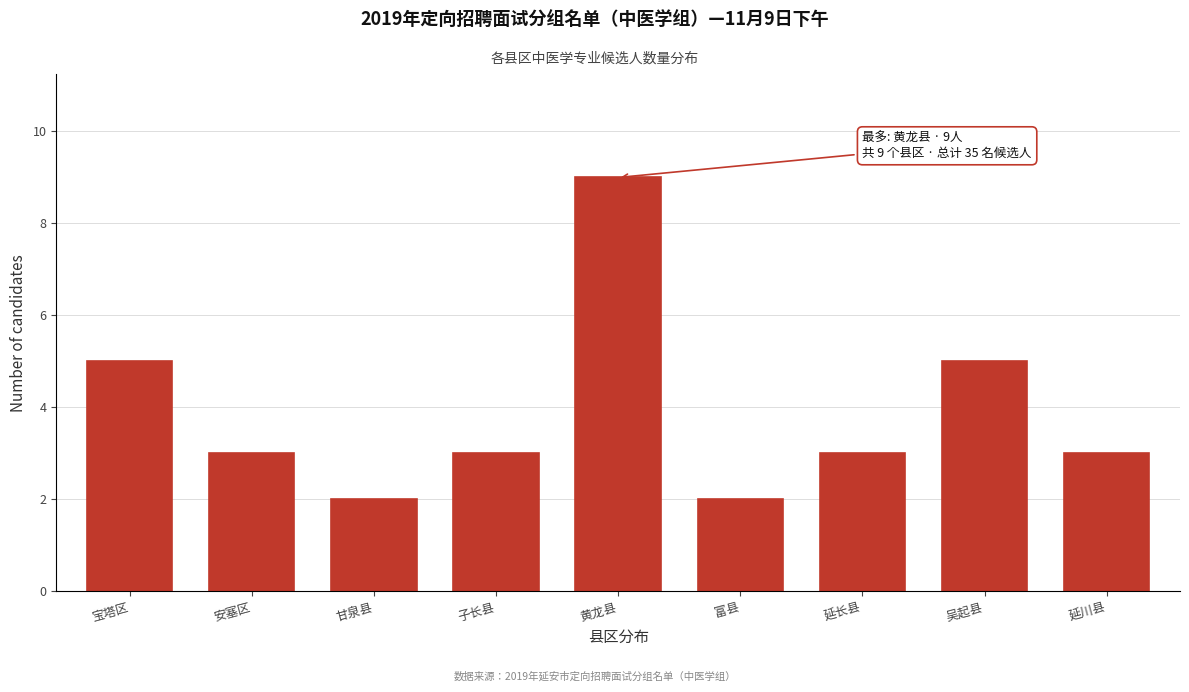

Reading left to right, what are all the values shown in this chart?

宝塔区=5	安塞区=3	甘泉县=2	子长县=3	黄龙县=9	富县=2	延长县=3	吴起县=5	延川县=3